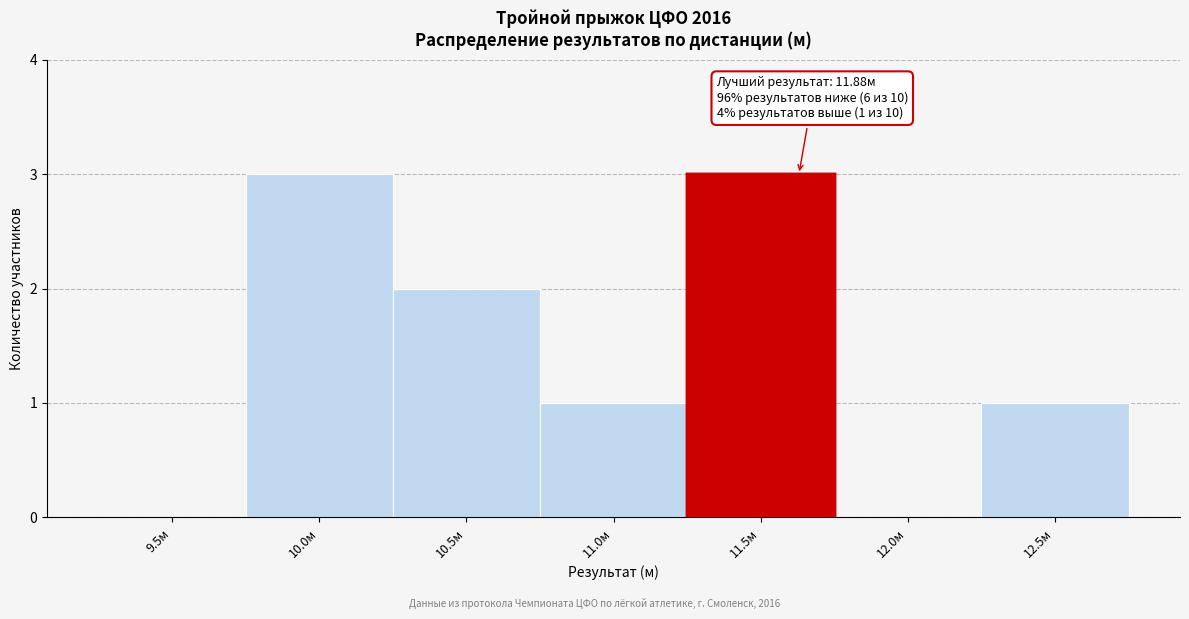

Reading left to right, list all the values displayed in this chart.

9.5м=0	10.0м=3	10.5м=2	11.0м=1	11.5м=3	12.0м=0	12.5м=1